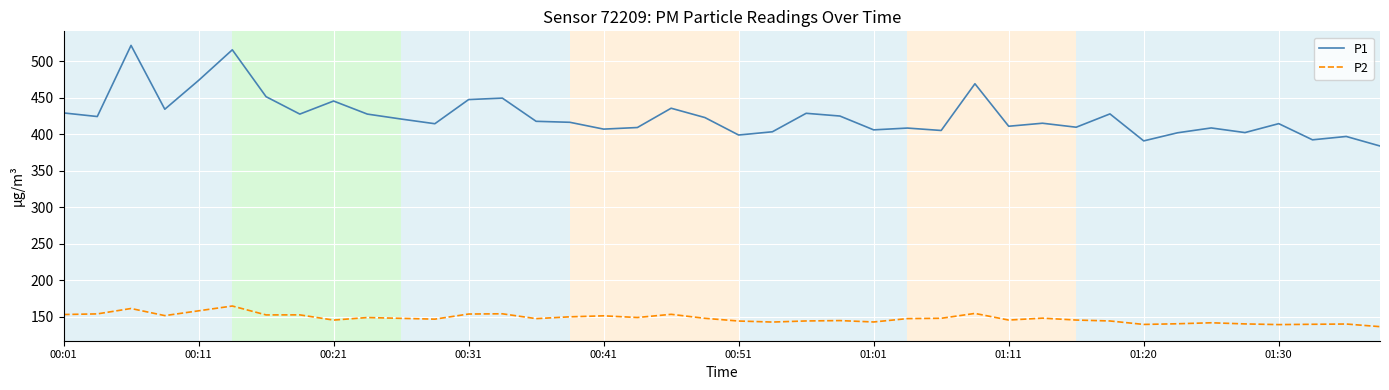

Is this an area chart (filled region under the line)?

No